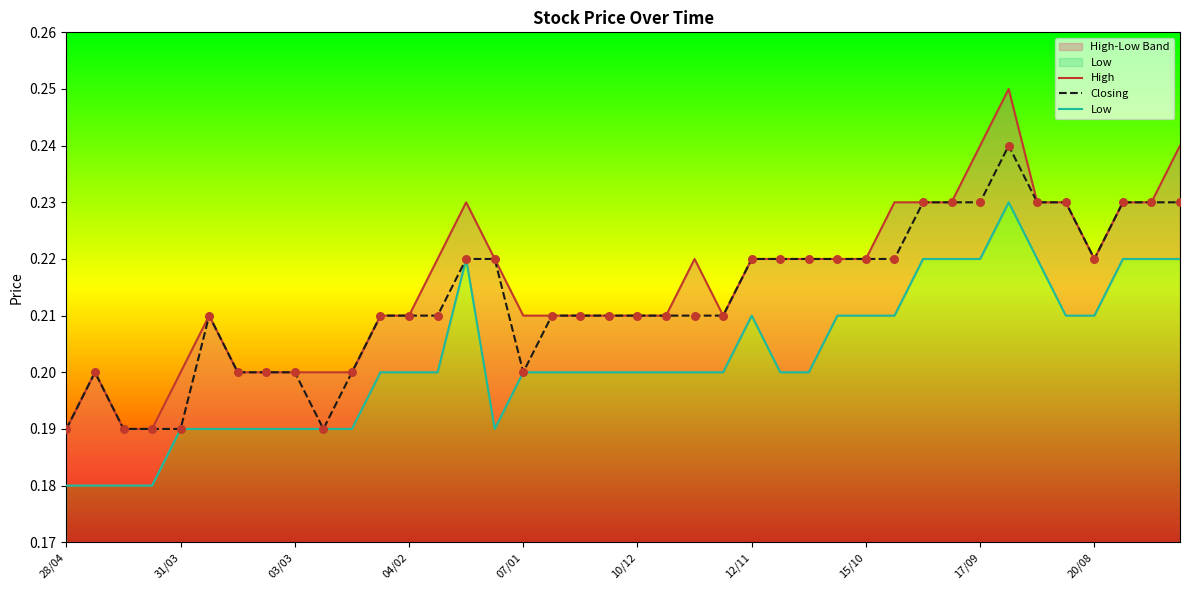

True or false: Closing has a value of 0.1 at 20/08.

False